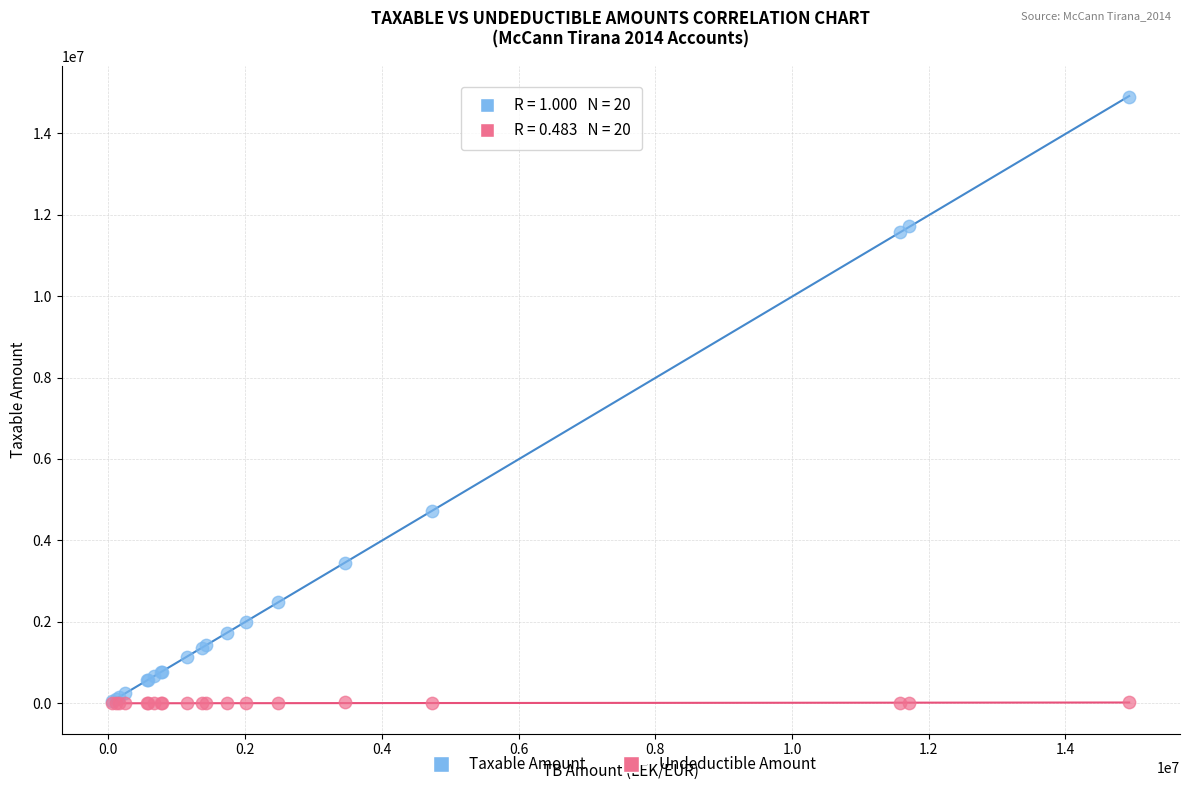

Which series reaches the maximum Y coordinate?

Taxable Amount